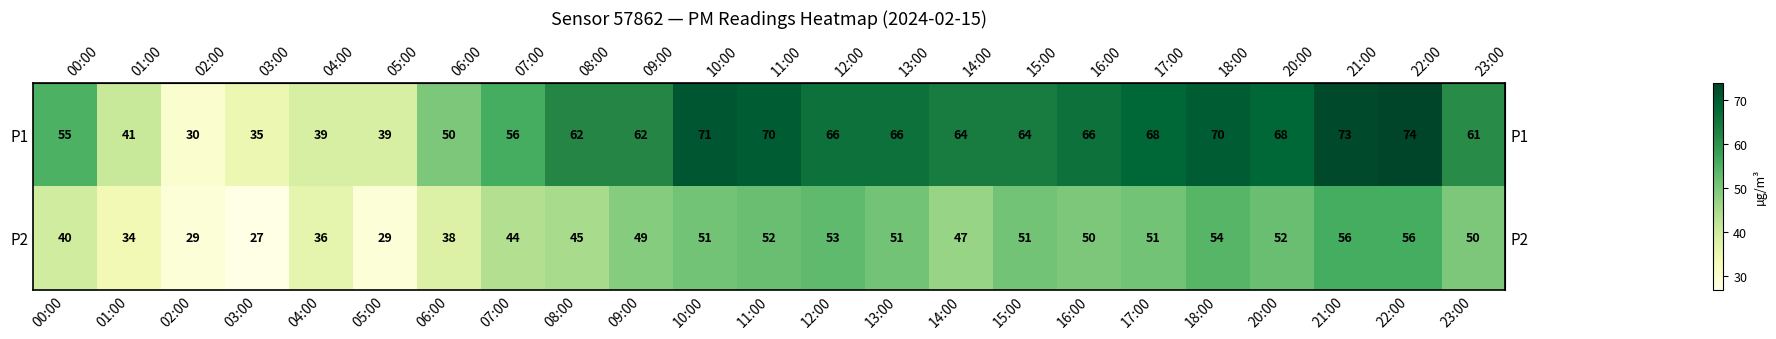

What is the difference between the second highest and second lowest values in the P2 series?

27